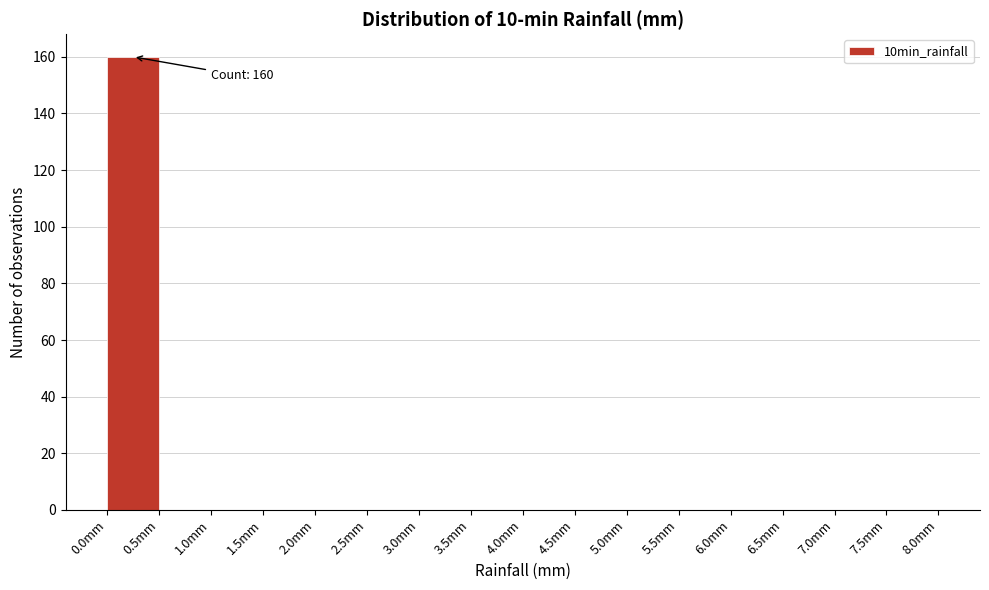

Over which range of the x-axis is the bar tallest?

0.0 to 0.5